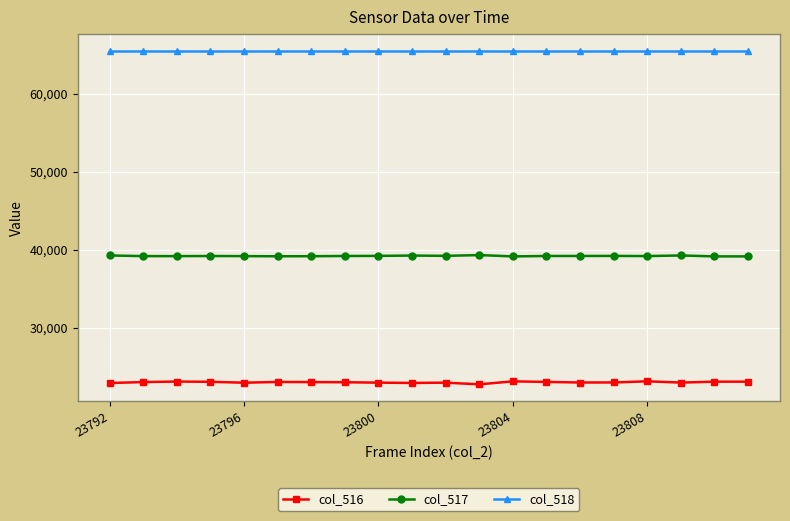

What is the value of the col_516 point at the 9th from the left?

22975